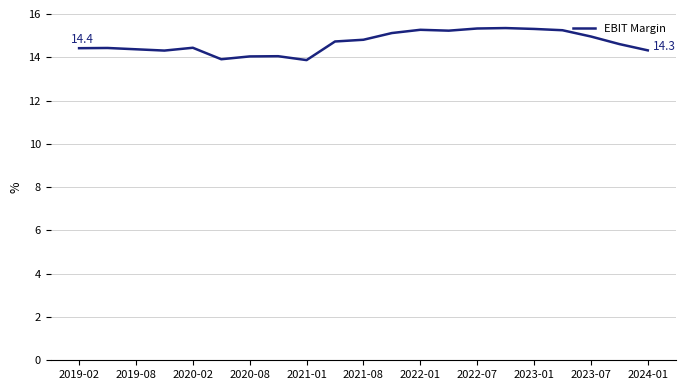

What is the average value?

14.7